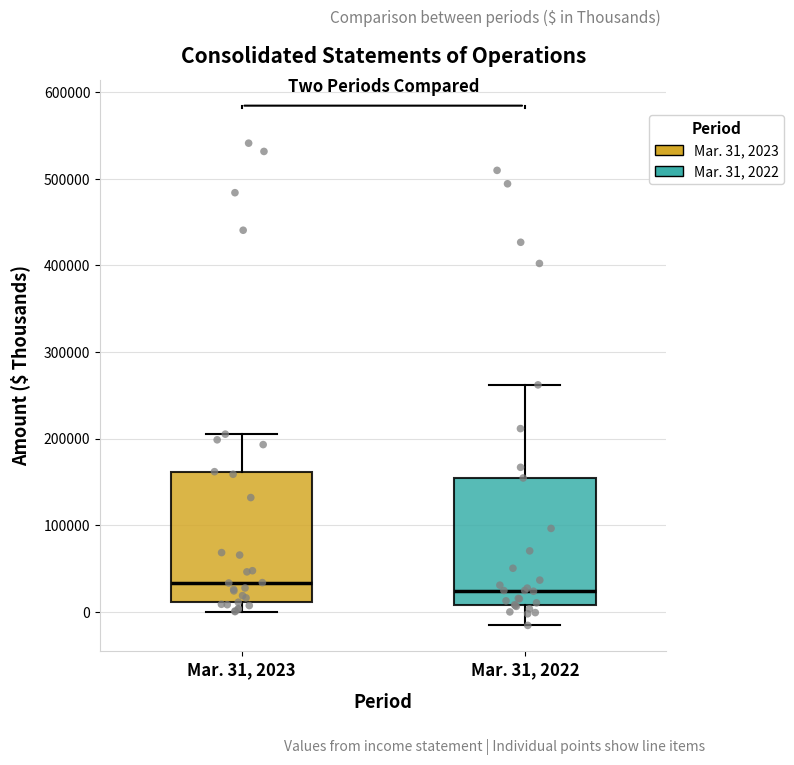

Reading left to right, read every box against the y-axis: the position of its median line, the range the box covers, and the ends of its whiskers. The values are not printed on the chart, so give them approximately, as read against the axis.

Mar. 31, 2023: median 30000, box 10000 to 160000, whiskers 0 to 210000
Mar. 31, 2022: median 20000, box 10000 to 150000, whiskers -20000 to 260000